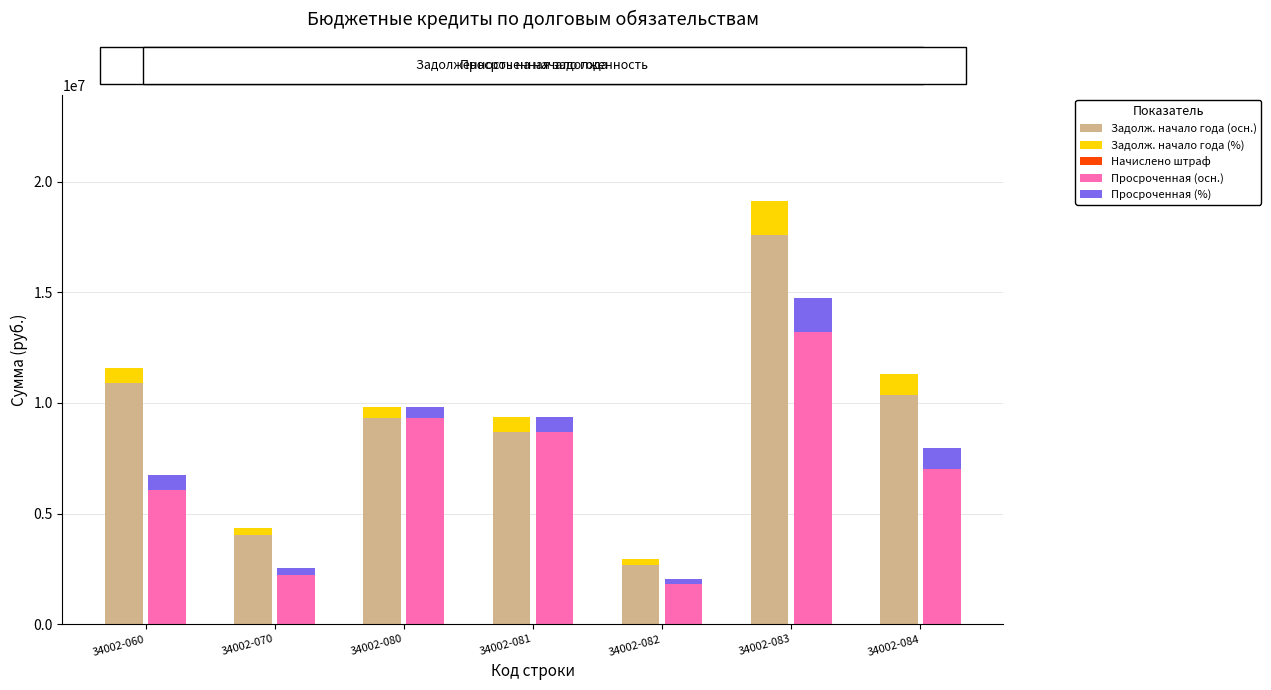

Which has a higher value, 34002-060 or 34002-084?

34002-060